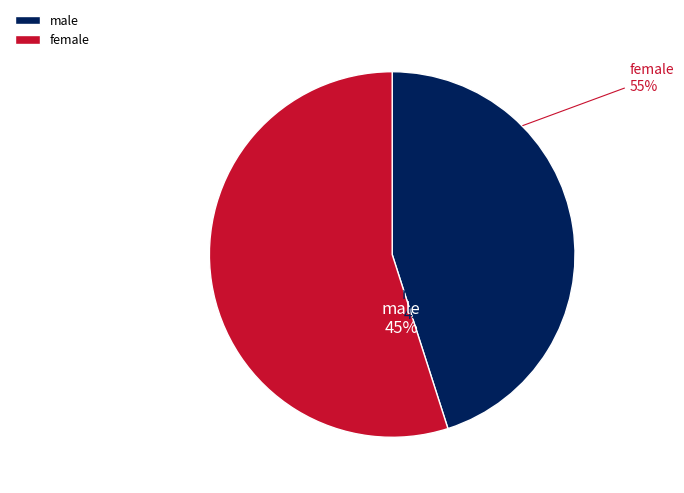

Does male represent more than half of the total?

No